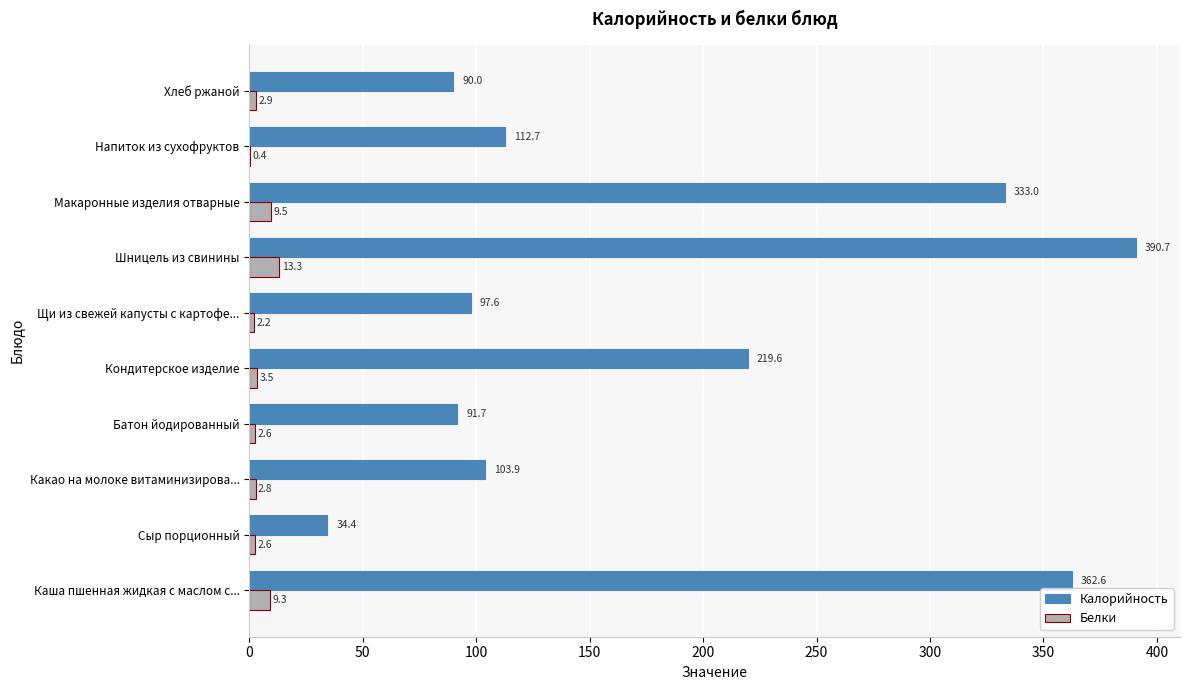

True or false: Белки has a value of 13.3 at Шницель из свинины.

True